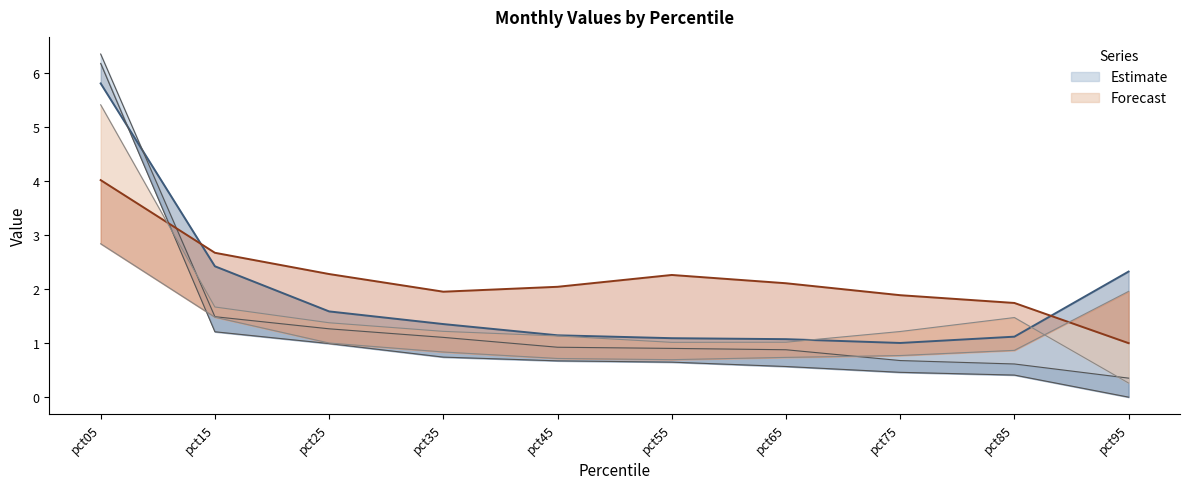

At how many categories does at least one series exceed 0?

10